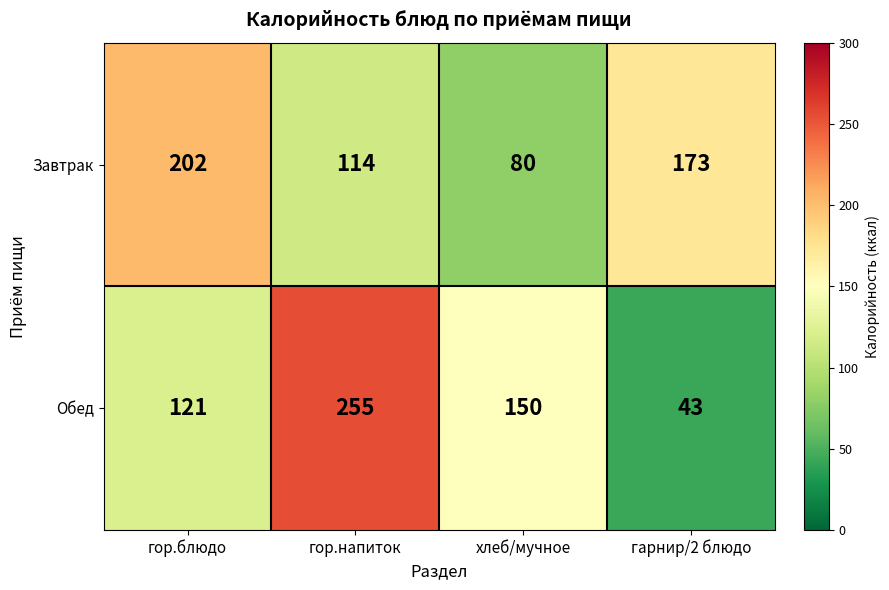

Where is Завтрак nearest to the value 141?

гор.напиток